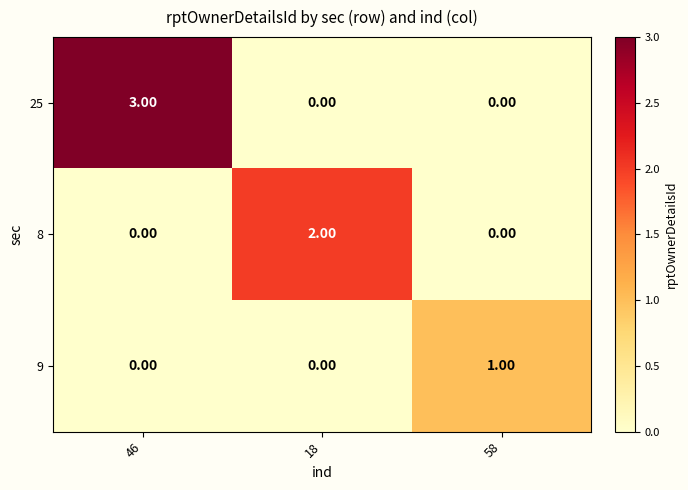

Rank the series by their average value, from lowest to highest.

9, 8, 25